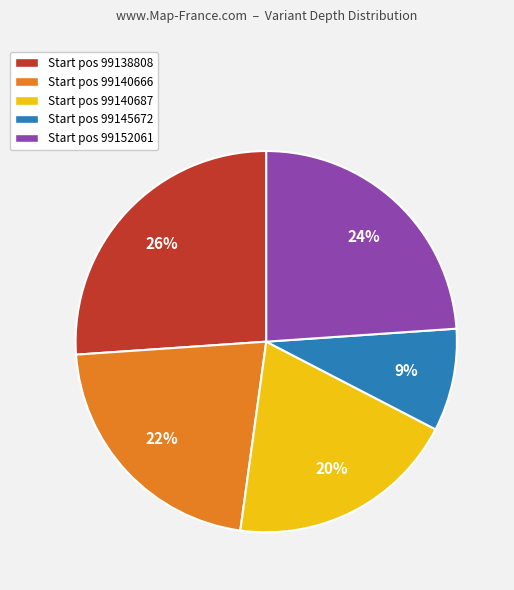

Does any single category account for the majority?

No